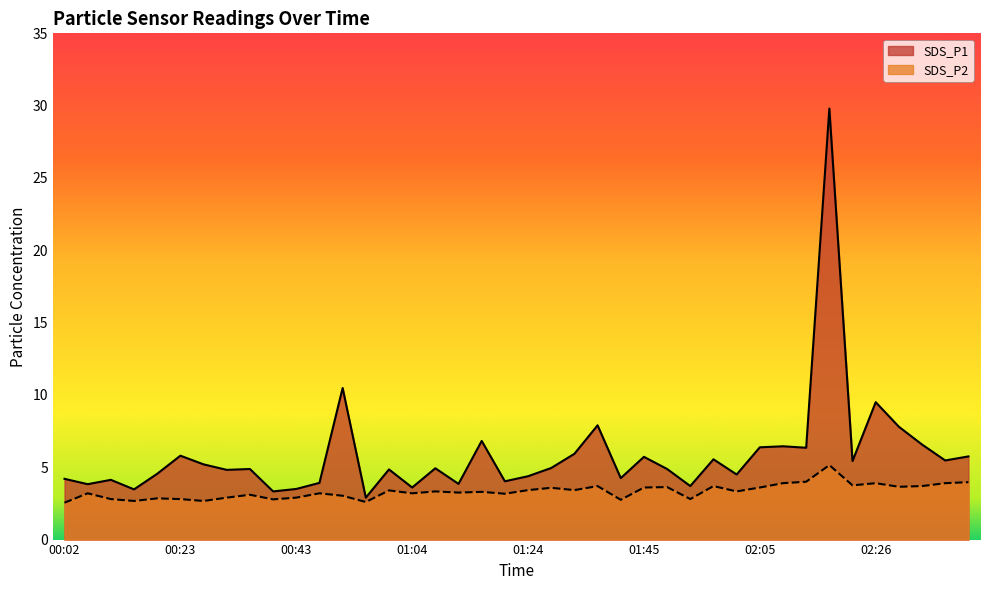

What is the average value of the SDS_P2 series?

3.3